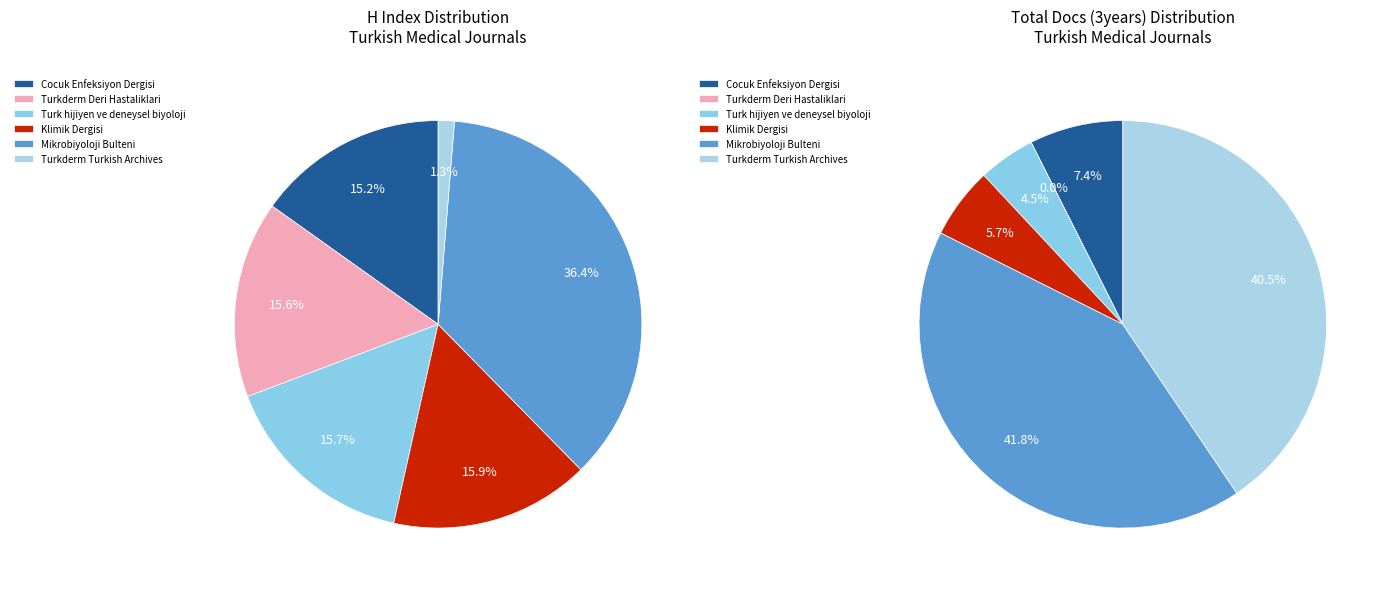

To the nearest percent, what is the average slice percentage?

17%